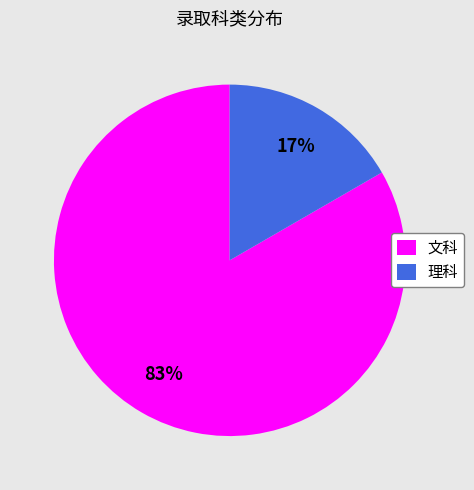

Is the sum of 理科 and 文科 greater than half?

Yes